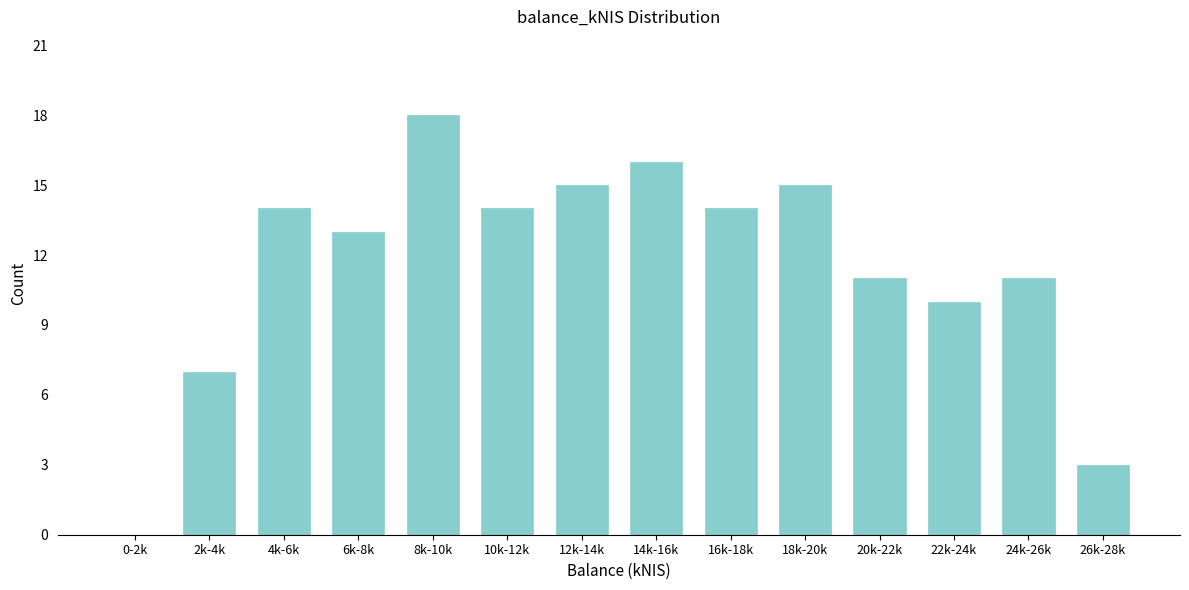

Reading right to left, transcribe all the data shown in this chart.

26k-28k=3	24k-26k=11	22k-24k=10	20k-22k=11	18k-20k=15	16k-18k=14	14k-16k=16	12k-14k=15	10k-12k=14	8k-10k=18	6k-8k=13	4k-6k=14	2k-4k=7	0-2k=0